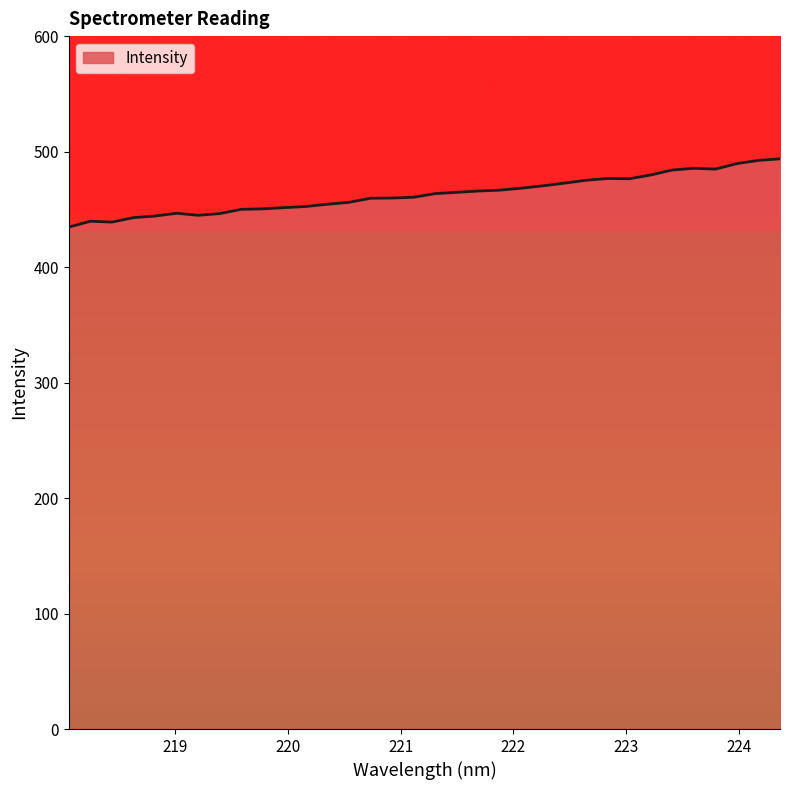

What is the difference between the maximum and minimum values?

59.1